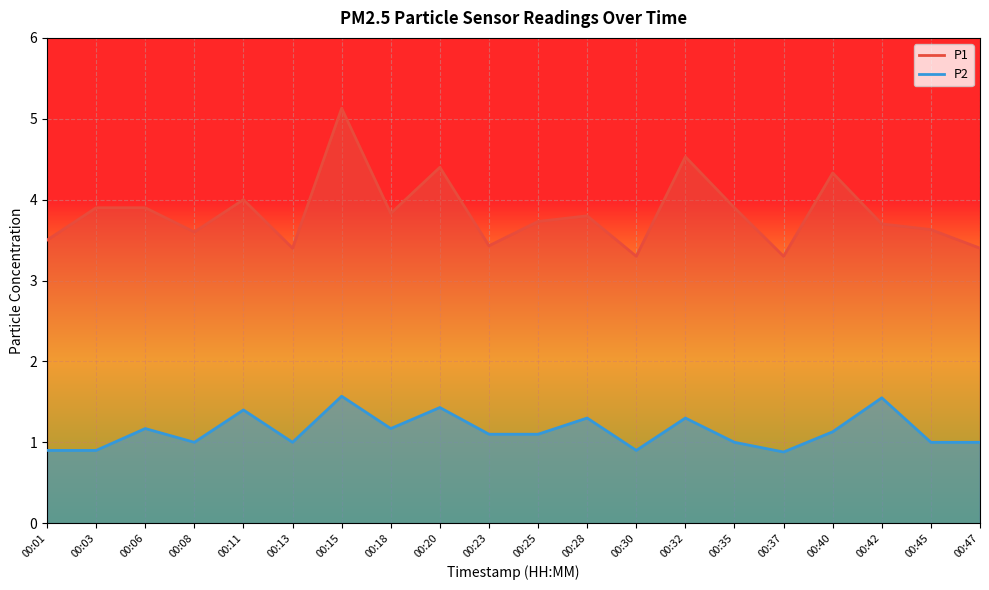

Between 00:08 and 00:37, which series saw the biggest shift?

P1